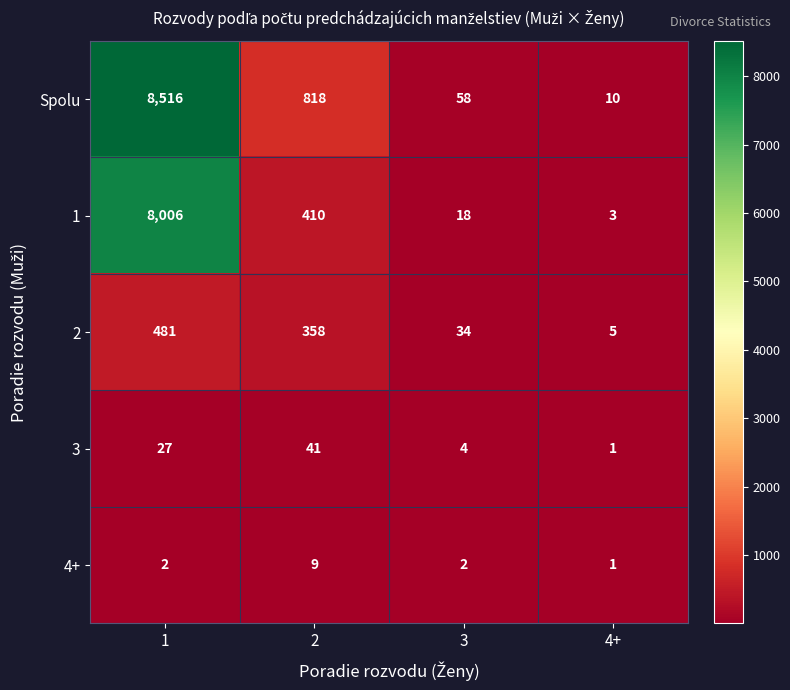

At 2, list the series in order from smallest to largest.

4+, 3, 2, 1, Spolu